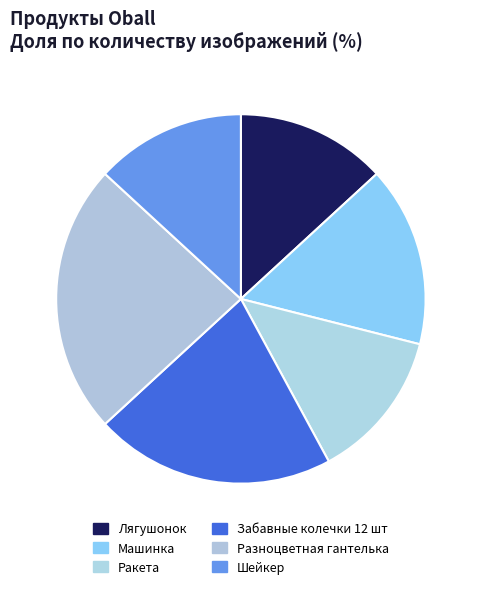

To the nearest percent, what portion does Забавные колечки 12 шт represent?

21%